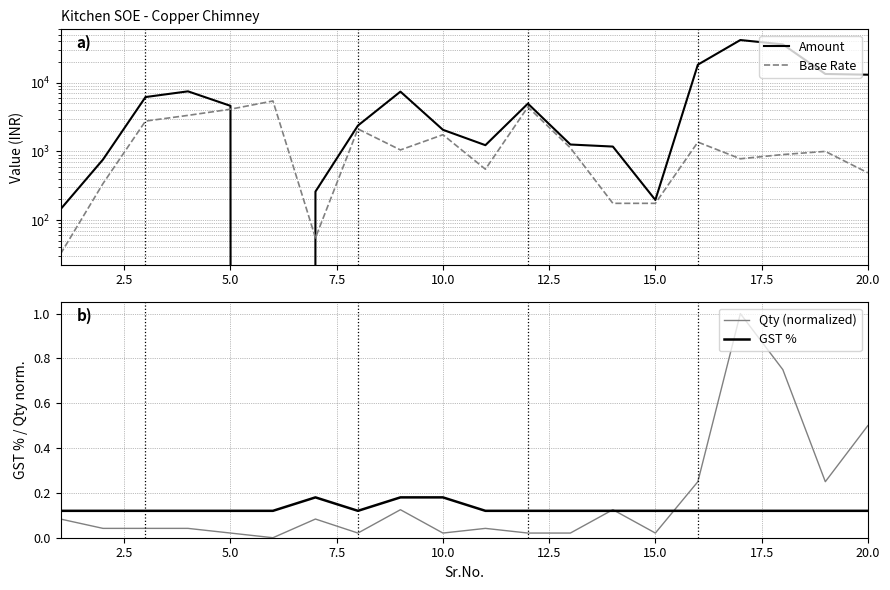

True or false: Qty (normalized) and GST % cross at least once.

True